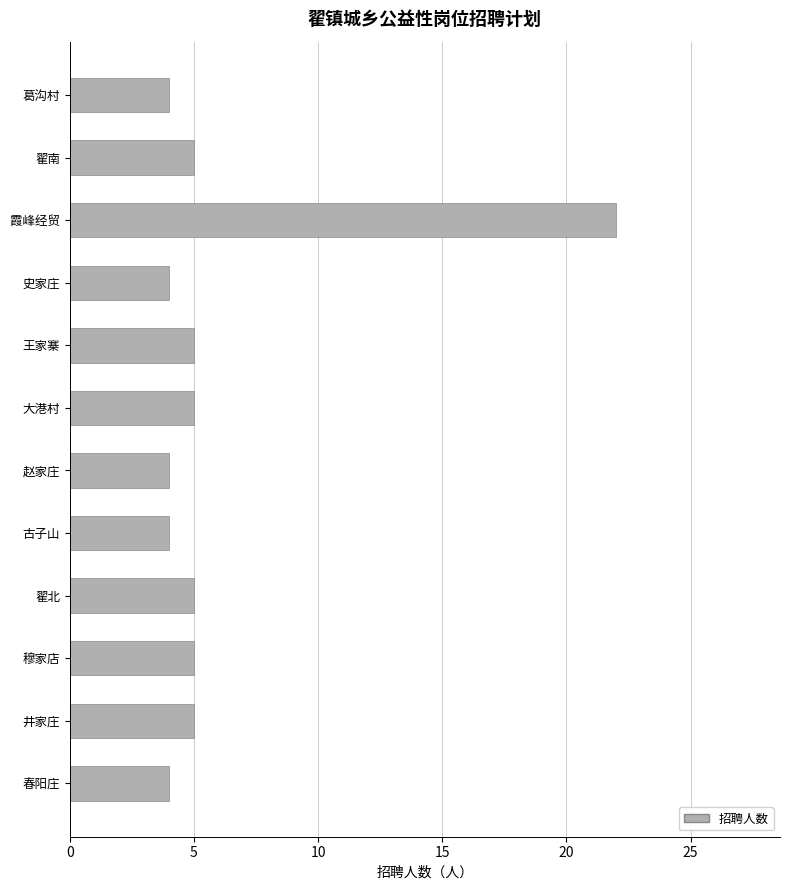

Is it true that the value at 赵家庄 is 2?

False